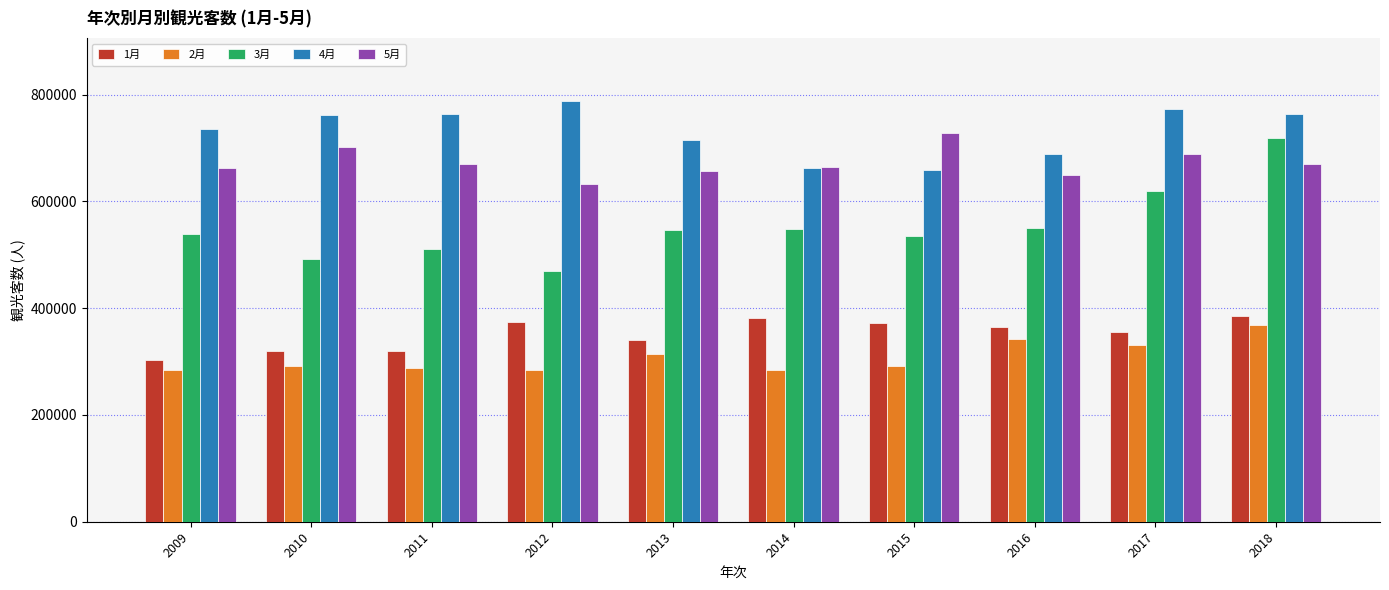

What value does the 2月 series have at 2018?

369244